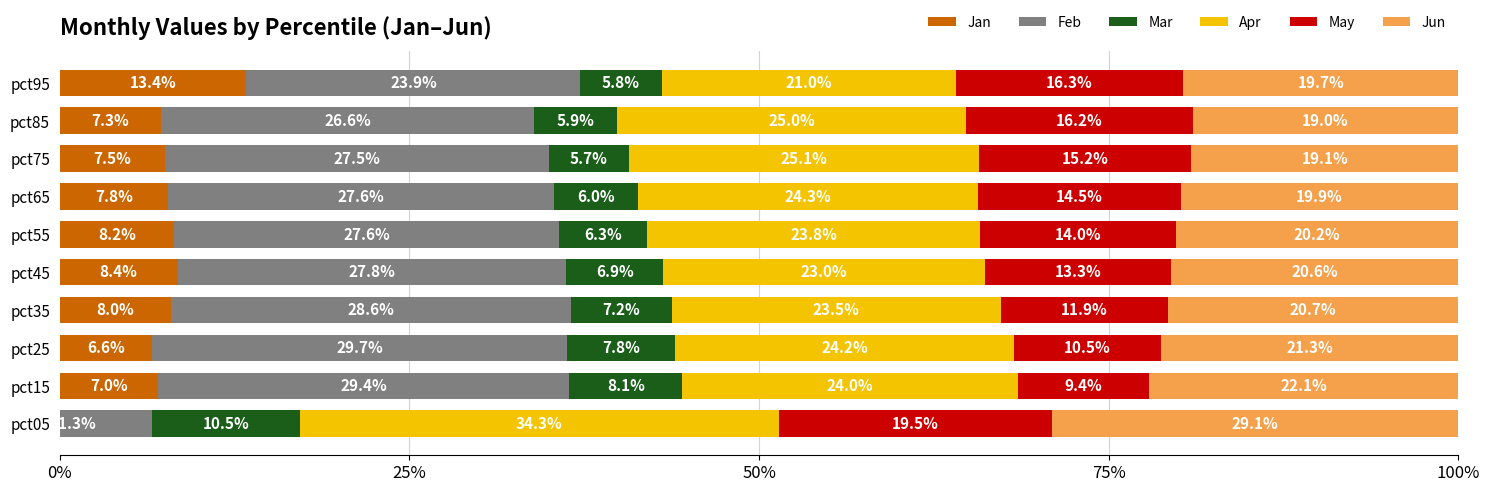

Is it true that Mar equals 5.8 at pct95?

True